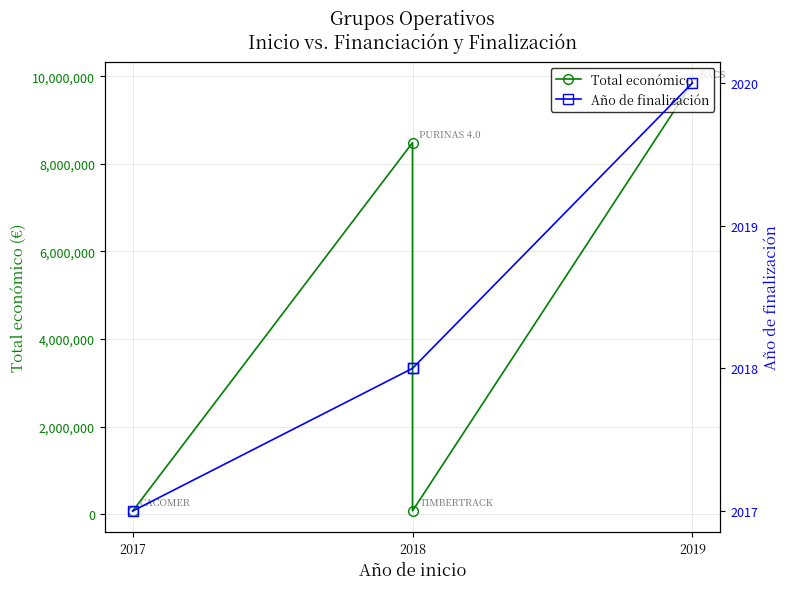

The value of Total económico at 2018 is 2763116. True or false?

False